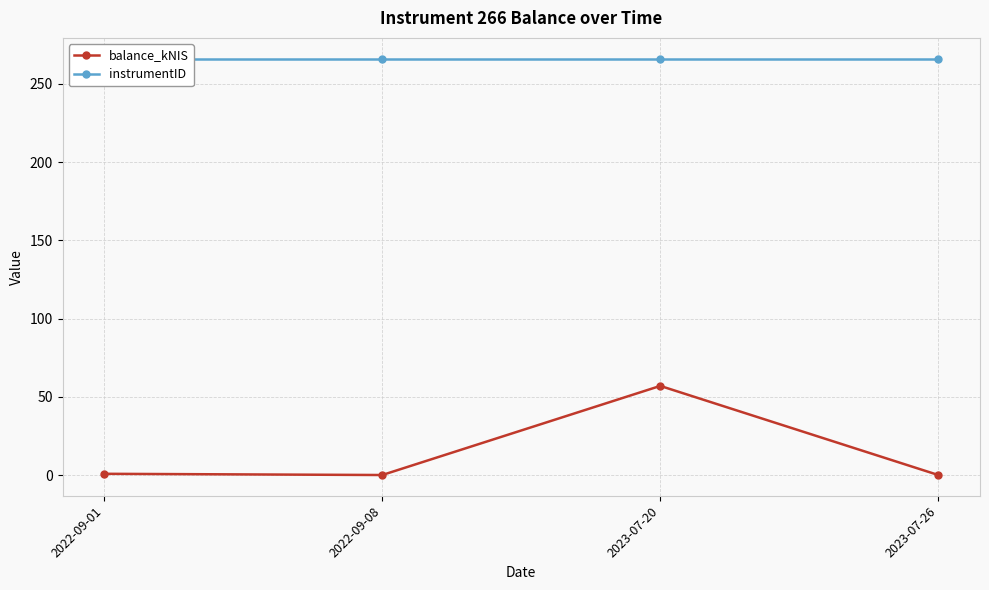

True or false: instrumentID and balance_kNIS intersect in this chart.

False